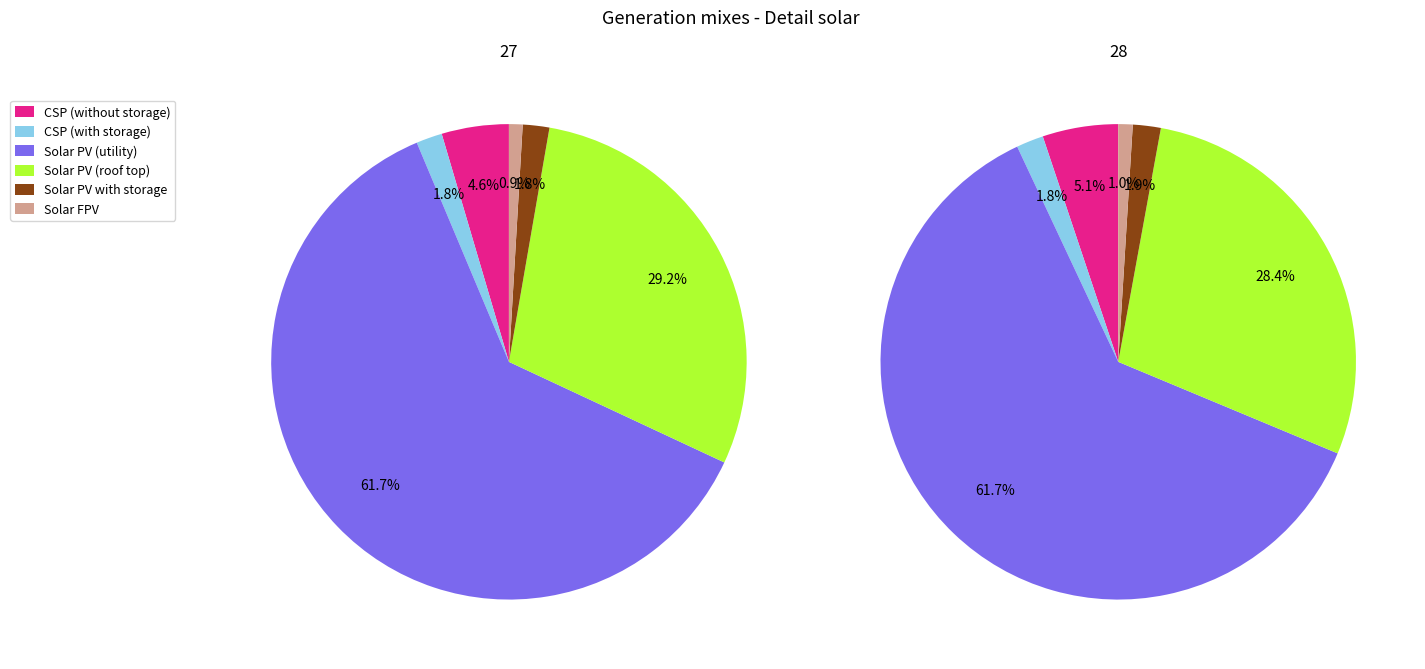

What percentage do 28 and 27 together represent?

100.0%